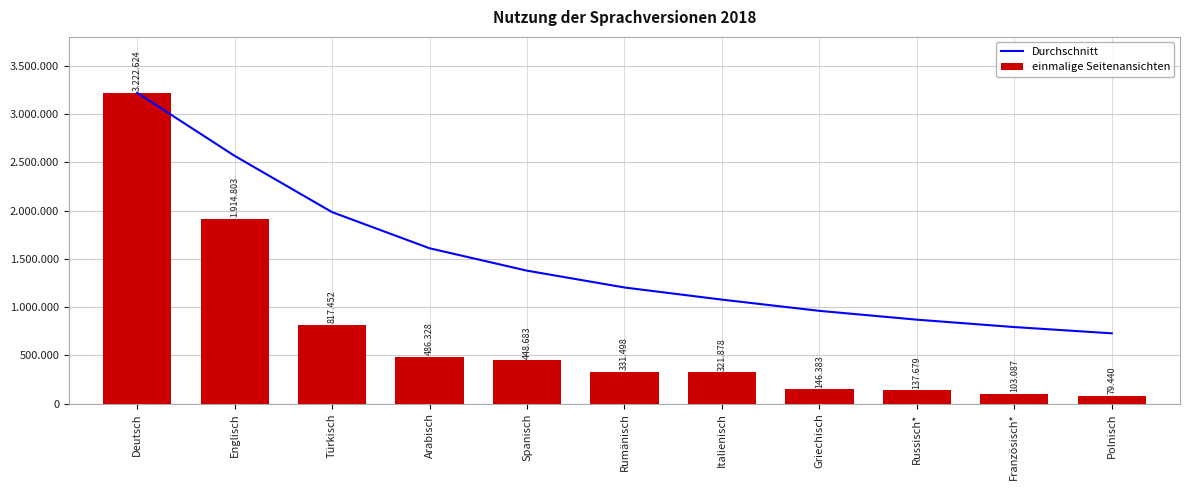

Which series has the largest total across all categories?

Durchschnitt